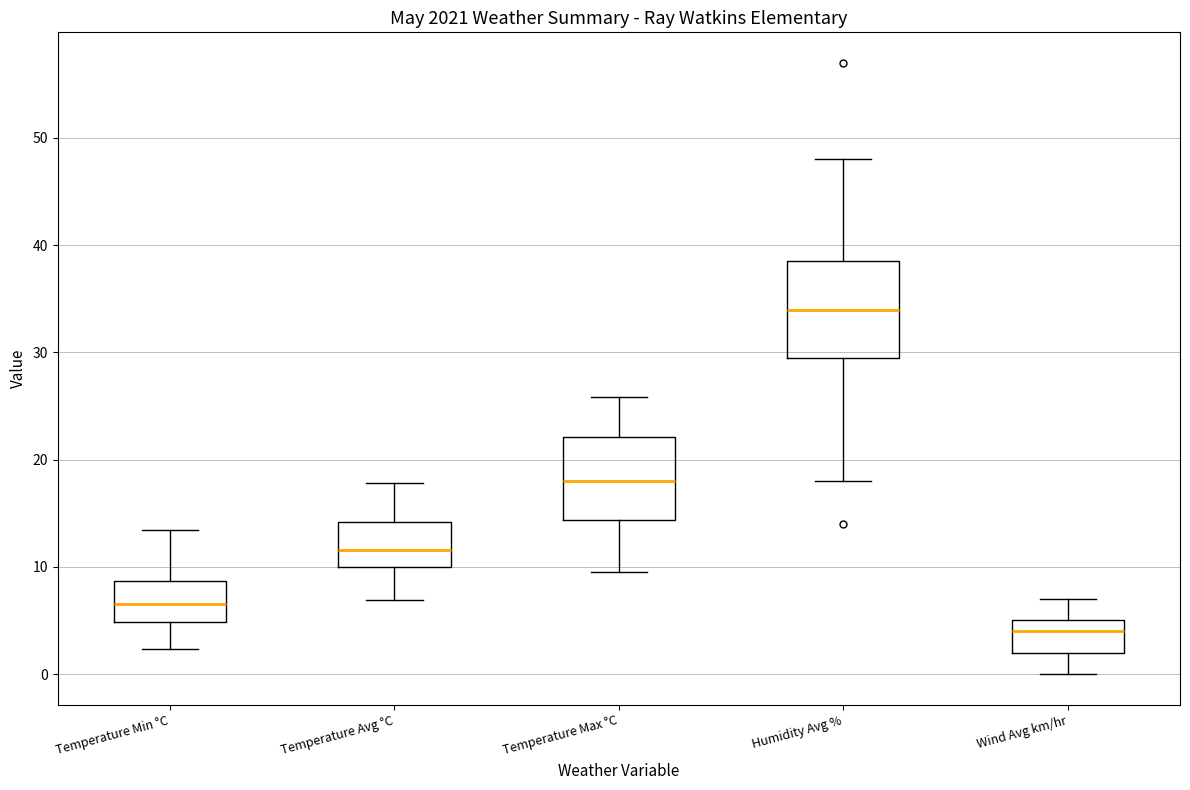

Where does the lower whisker of the box for Temperature Avg °C end on the y-axis? The values are not printed on the chart, so give them approximately, as read against the axis.

7